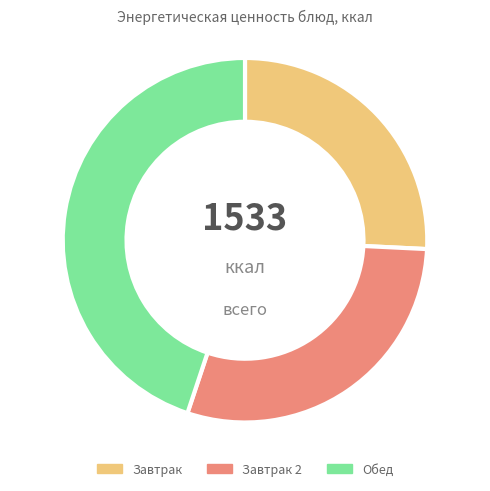

What is the smallest slice in the pie chart?

Завтрак